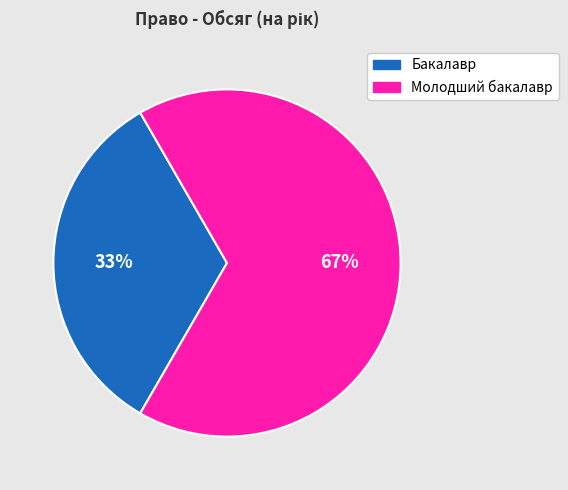

How many segments does this pie chart have?

2